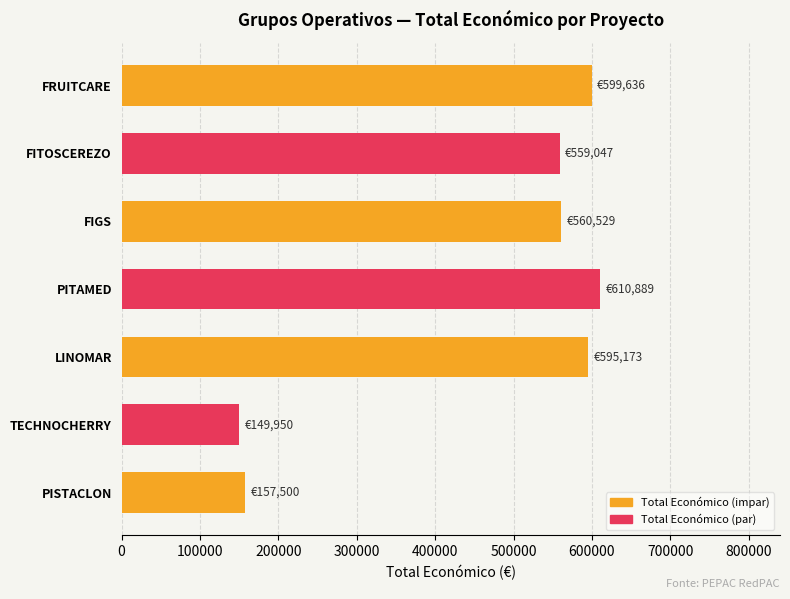

What is the sum of all values?

3232724